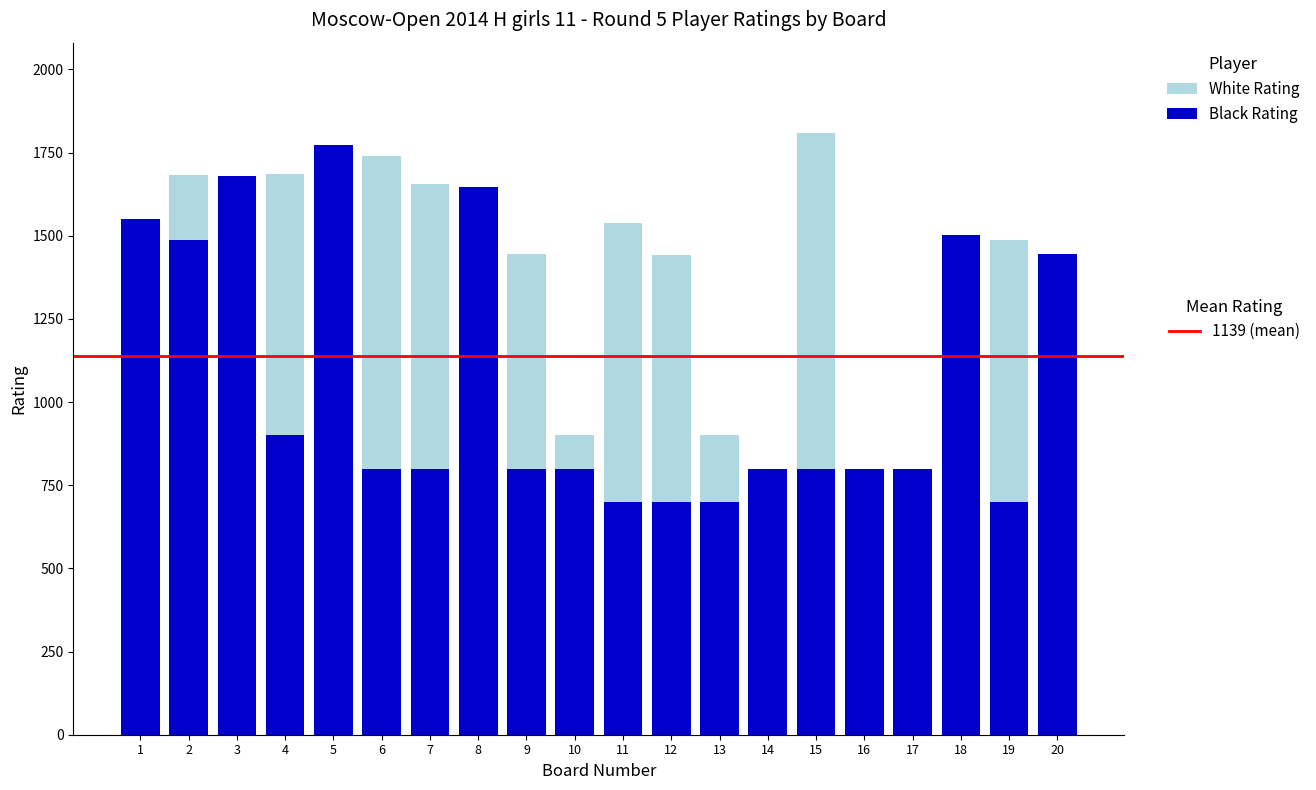

How many data points does each series have?

20